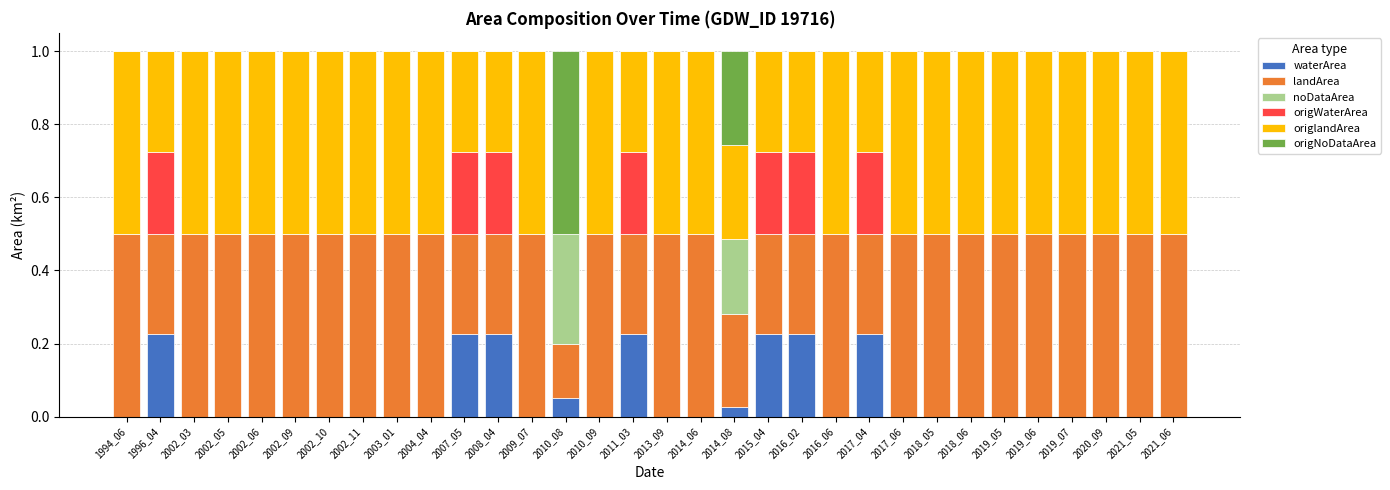

What is the total value across all series at 1994_06?

1.0